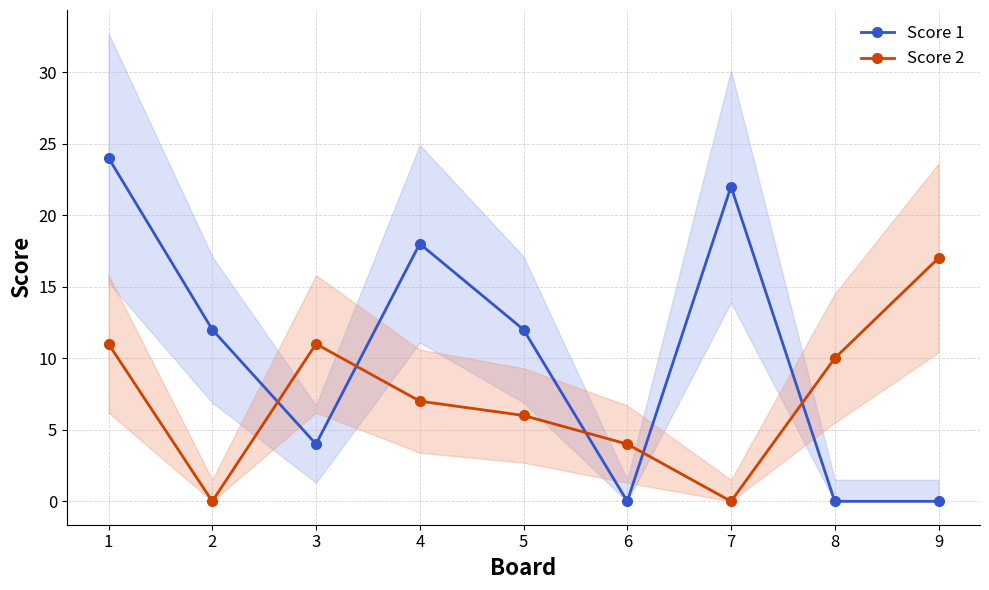

How many lines are shown in the chart?

2